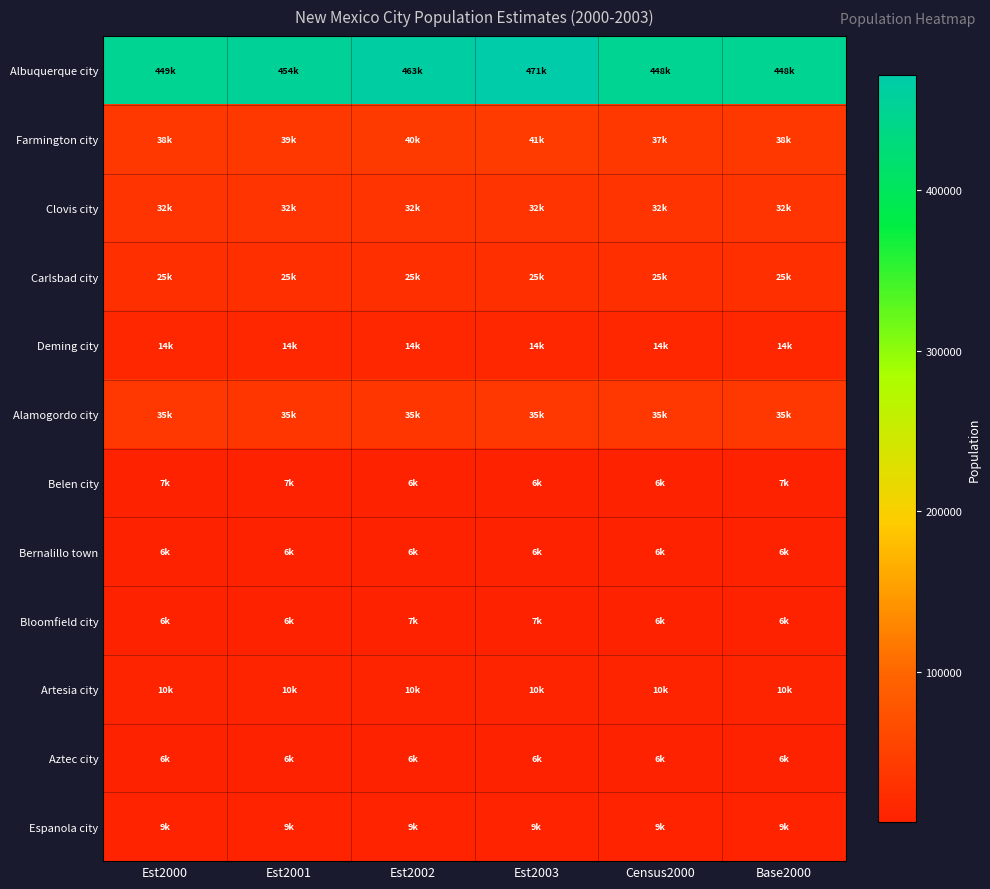

At how many categories does at least one series exceed 319619?

6